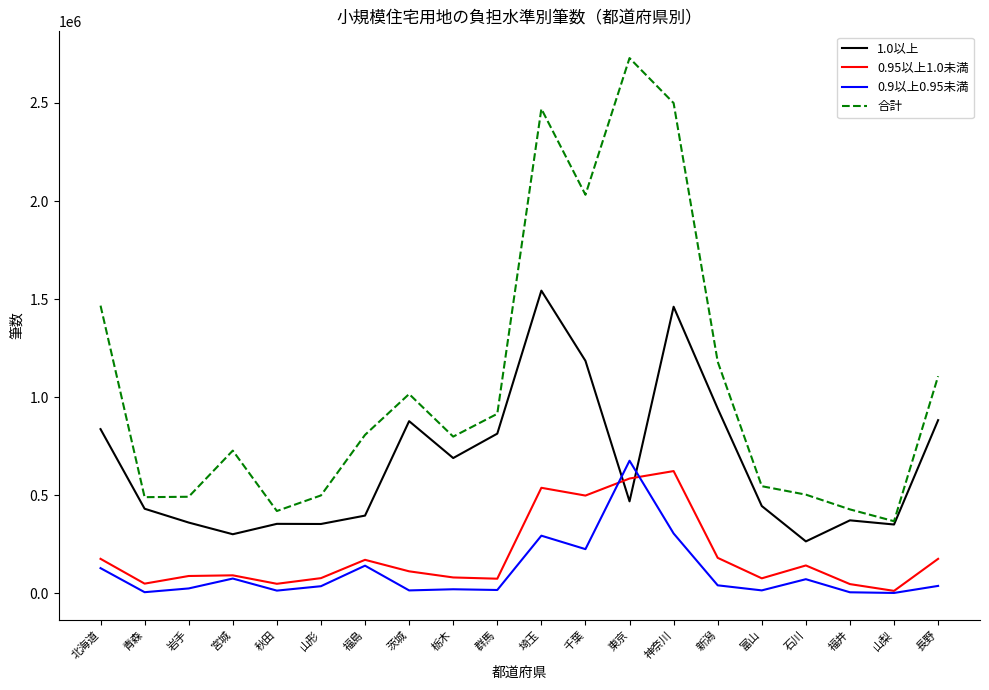

What are all the series names shown in the legend?

1.0以上, 0.95以上1.0未満, 0.9以上0.95未満, 合計